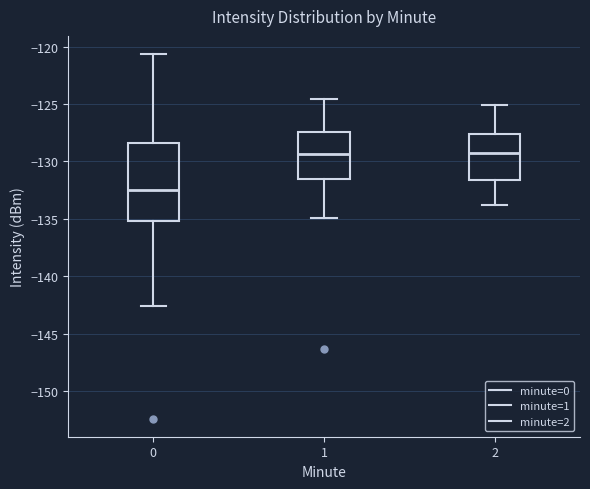

Comparing the boxes themselves (not the whiskers), which one is the tallest?

0